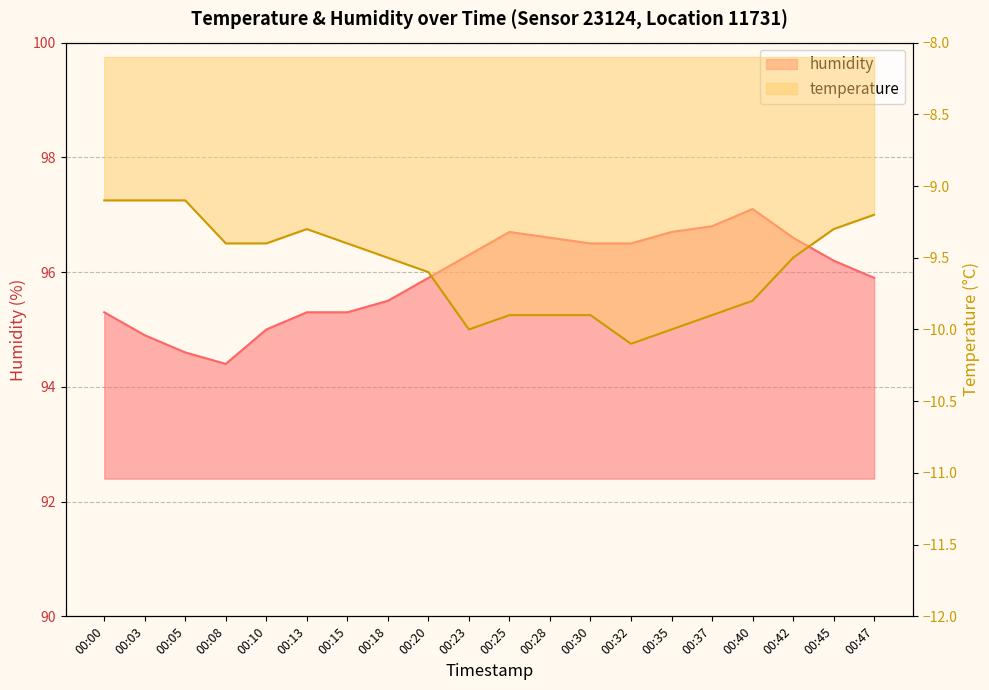

What is the value of the humidity point at the 9th from the left?

95.9